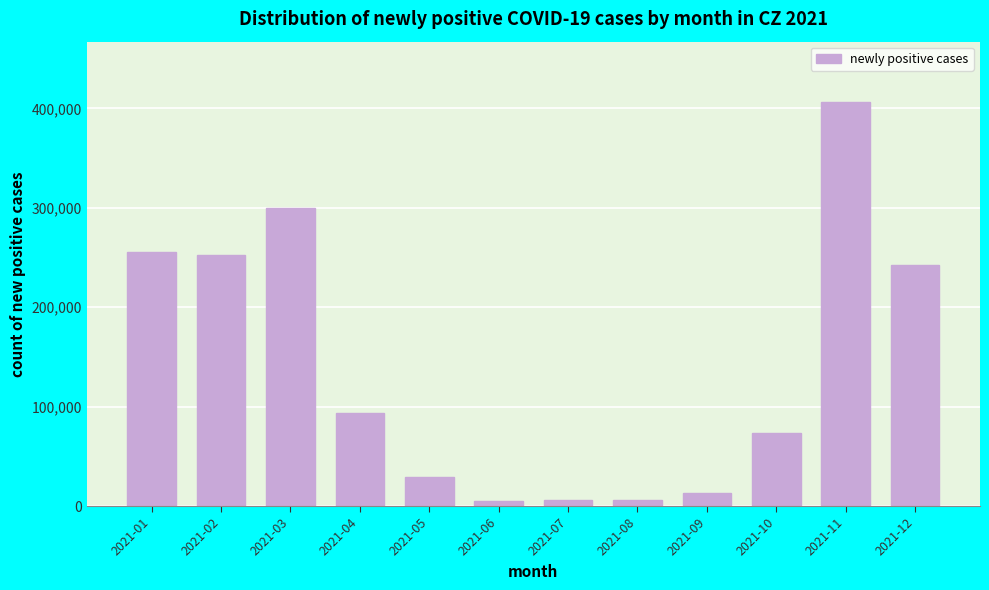

What is the difference between the second highest and second lowest values?

294318